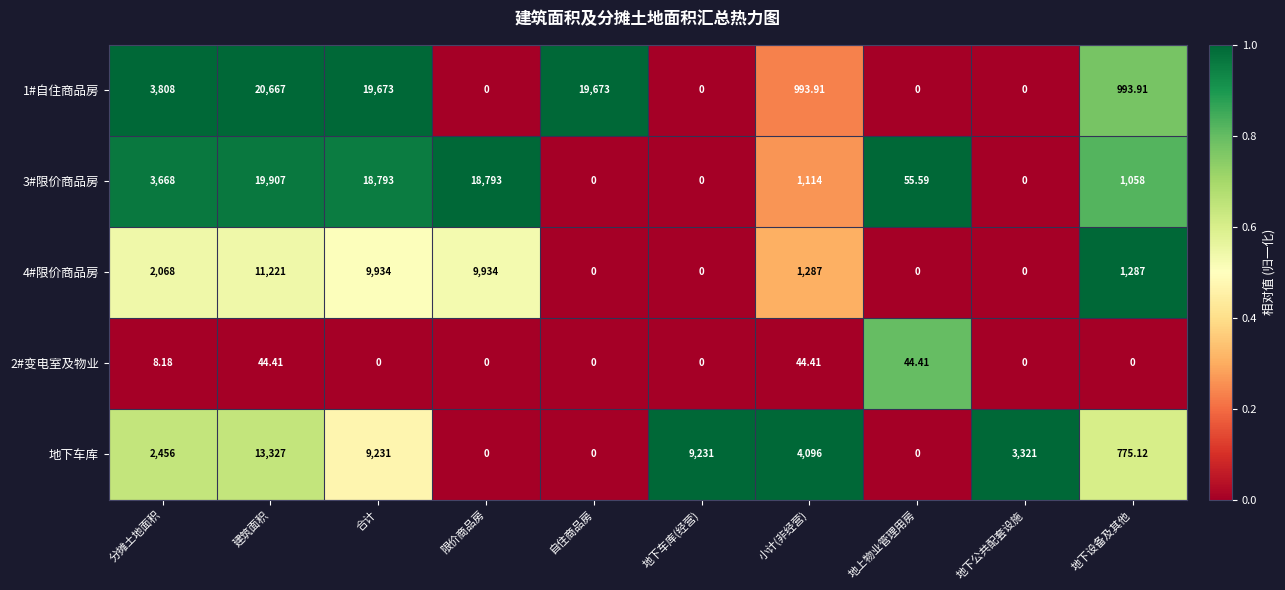

At which category does the chart reach its peak across all series?

建筑面积